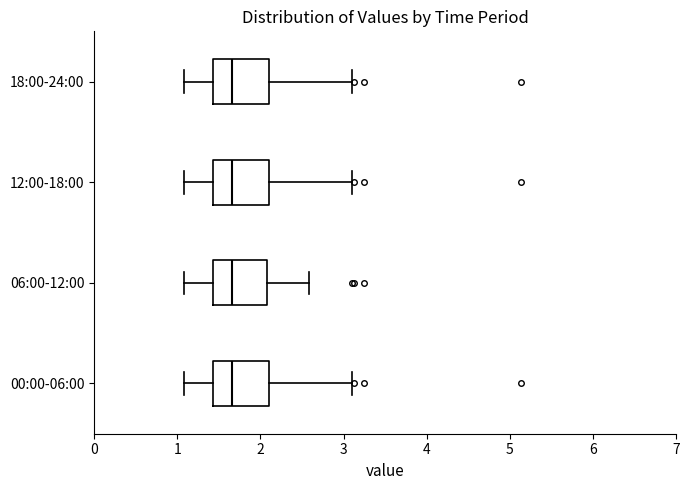

Reading bottom to top, read every box against the x-axis: the position of its median line, the range the box covers, and the ends of its whiskers. The values are not printed on the chart, so give them approximately, as read against the axis.

00:00-06:00: median 1.7, box 1.4 to 2.1, whiskers 1.1 to 3.1
06:00-12:00: median 1.7, box 1.4 to 2.1, whiskers 1.1 to 2.6
12:00-18:00: median 1.7, box 1.4 to 2.1, whiskers 1.1 to 3.1
18:00-24:00: median 1.7, box 1.4 to 2.1, whiskers 1.1 to 3.1